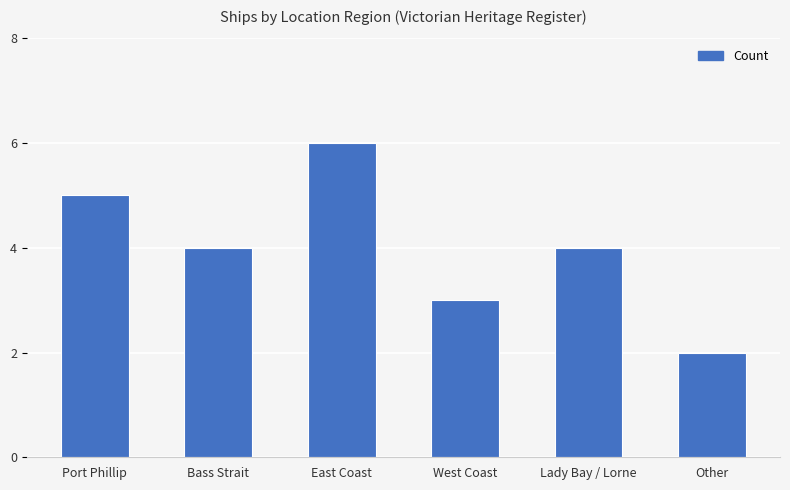

What is the label of the 1st bar from the right?

Other